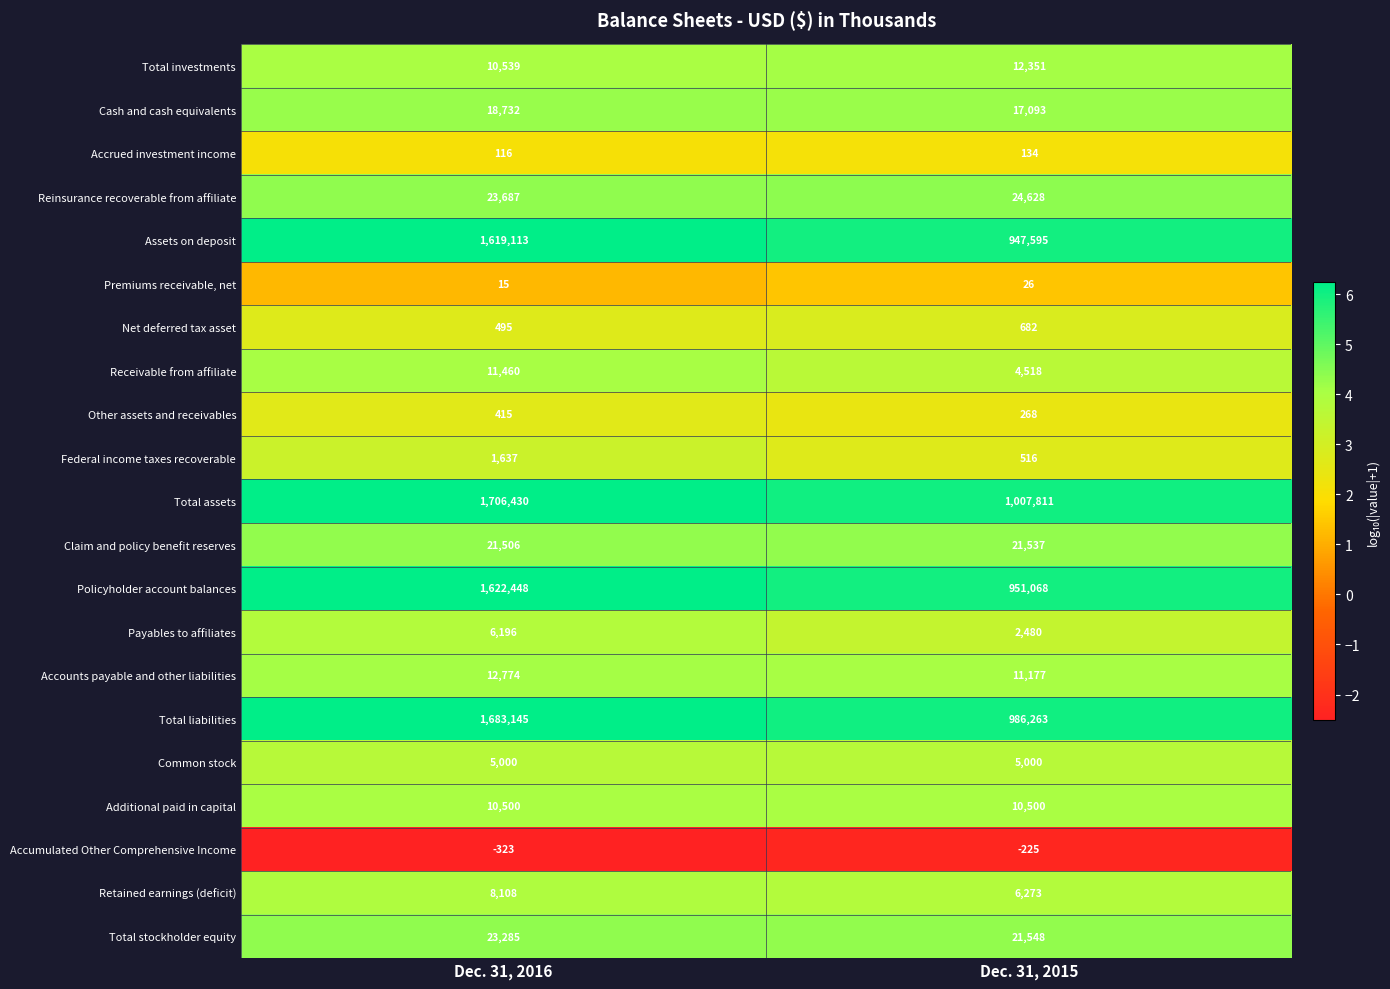

What is the difference between the Other assets and receivables values at Dec. 31, 2015 and Dec. 31, 2016?

147